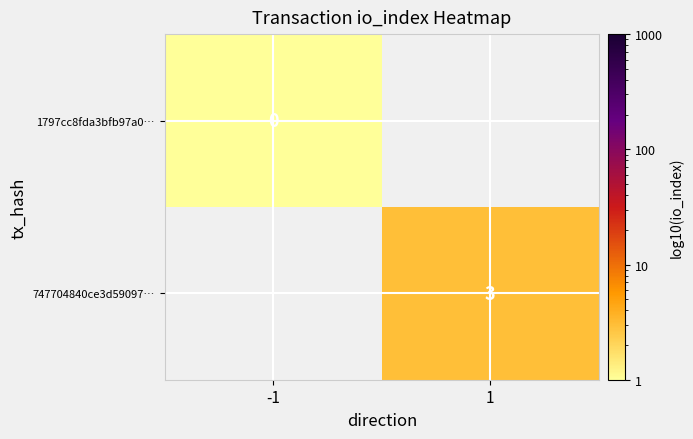

Is the value of 747704840ce3d59097… at 1 greater than the value of 1797cc8fda3bfb97a0… at -1?

Yes